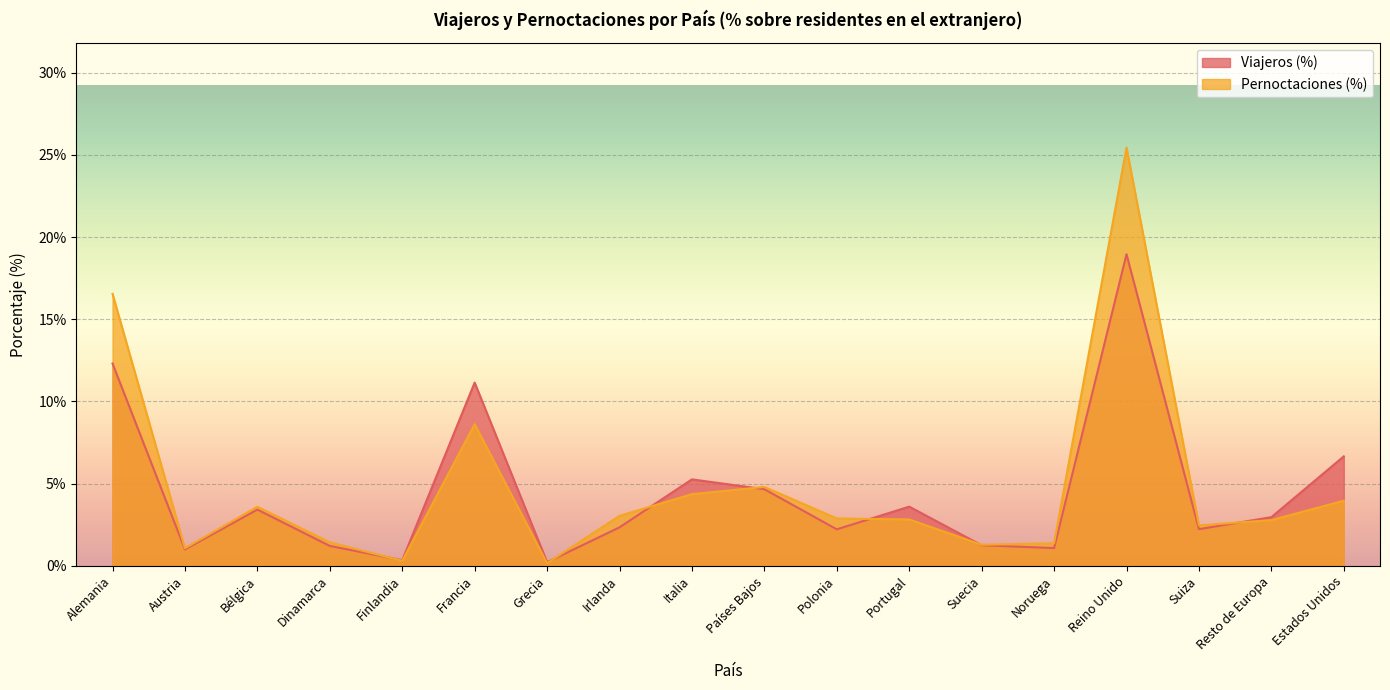

Reading left to right, transcribe all the data shown in this chart.

Viajeros (%): 12.3	1.0	3.4	1.2	0.3	11.2	0.2	2.3	5.3	4.7	2.2	3.6	1.2	1.1	19.0	2.2	3.0	6.7
Pernoctaciones (%): 16.6	1.1	3.6	1.4	0.3	8.6	0.2	3.0	4.4	4.8	2.9	2.8	1.3	1.4	25.4	2.5	2.8	4.0